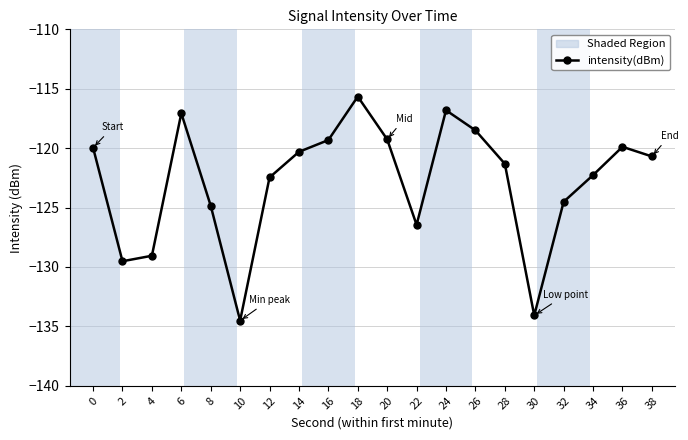

Does the chart contain stacked bars?

No